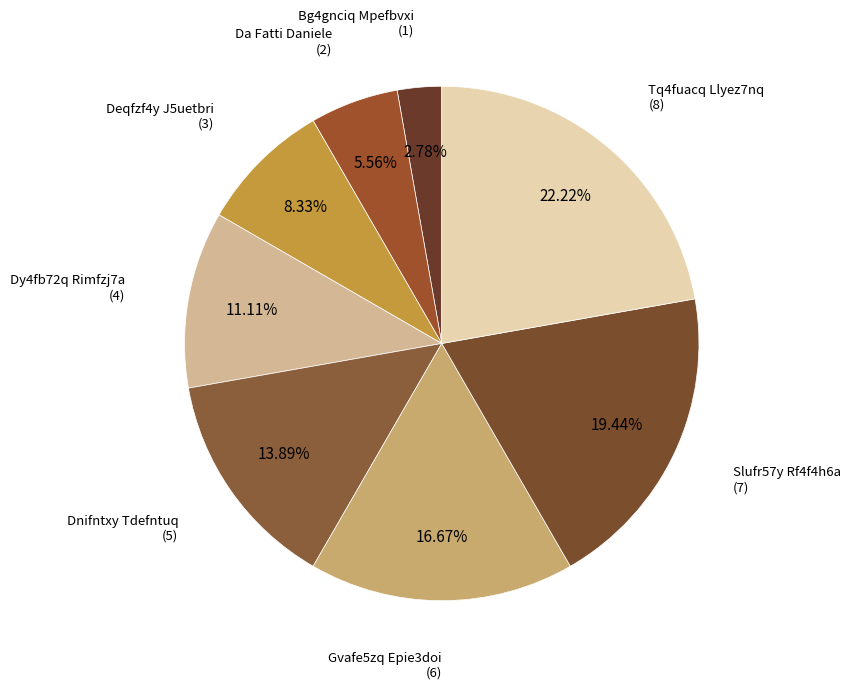

To the nearest percent, what is the difference between the largest and smallest slice percentages?

19%